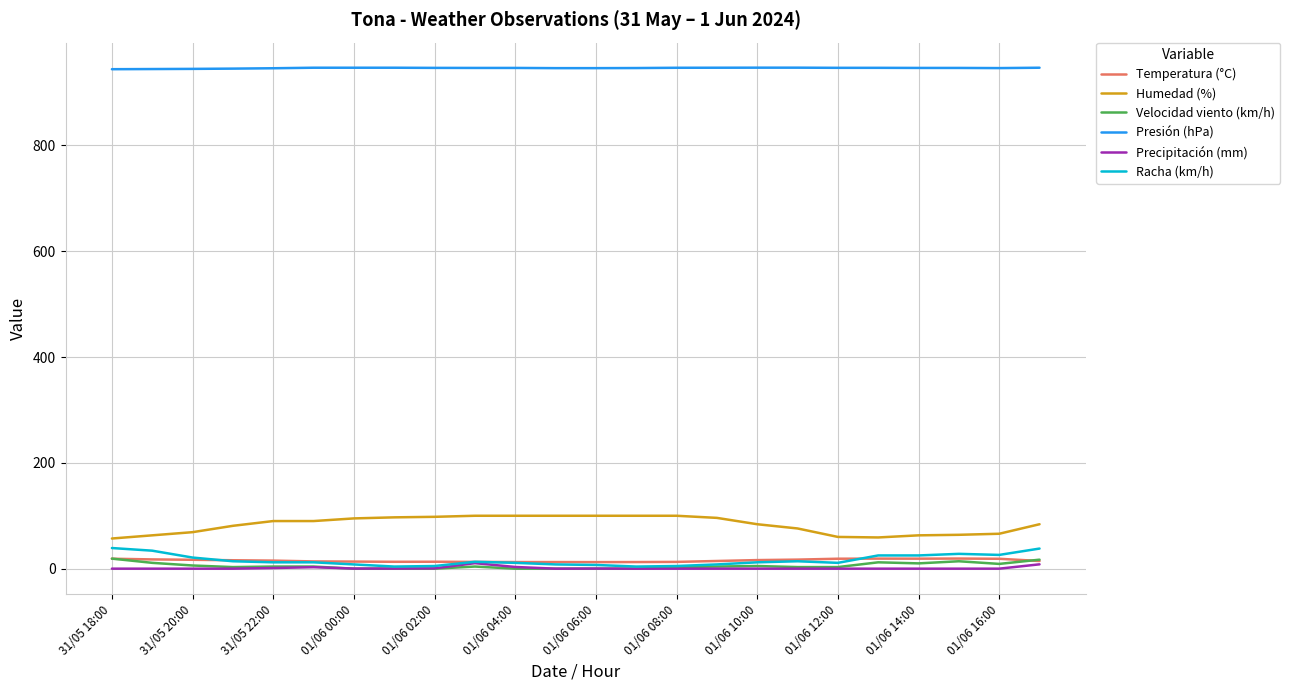

Which series has the largest total across all categories?

Presión (hPa)